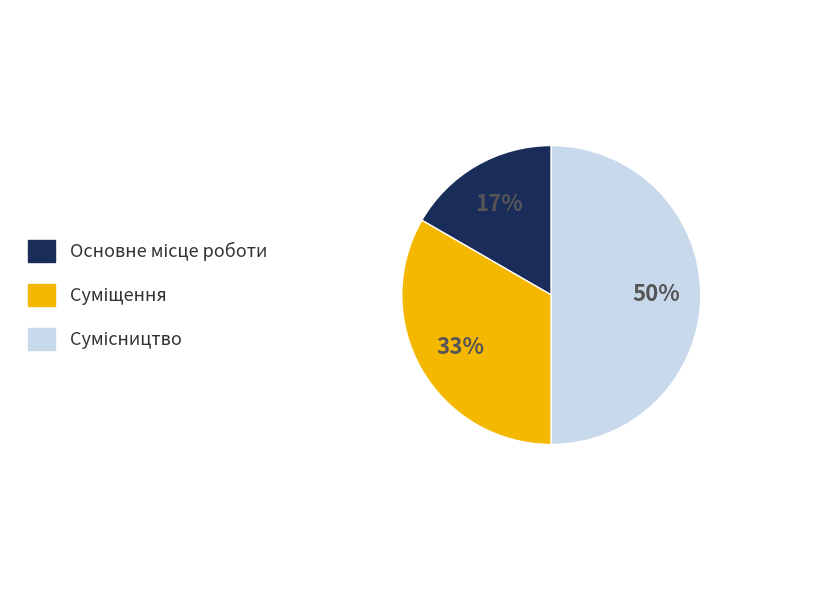

To the nearest percent, what is the average slice percentage?

33%